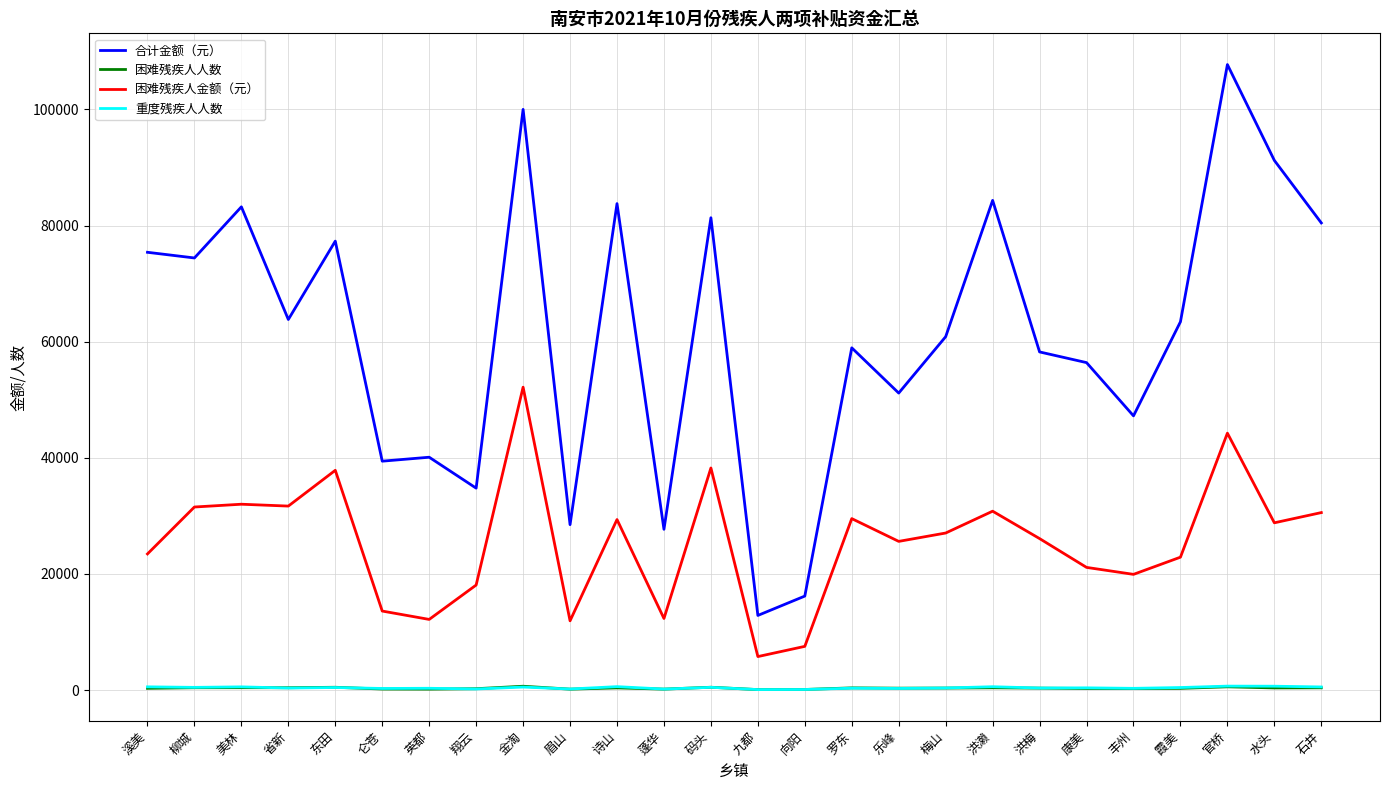

The 困难残疾人金额（元） series shows 19600 at 码头. True or false?

False